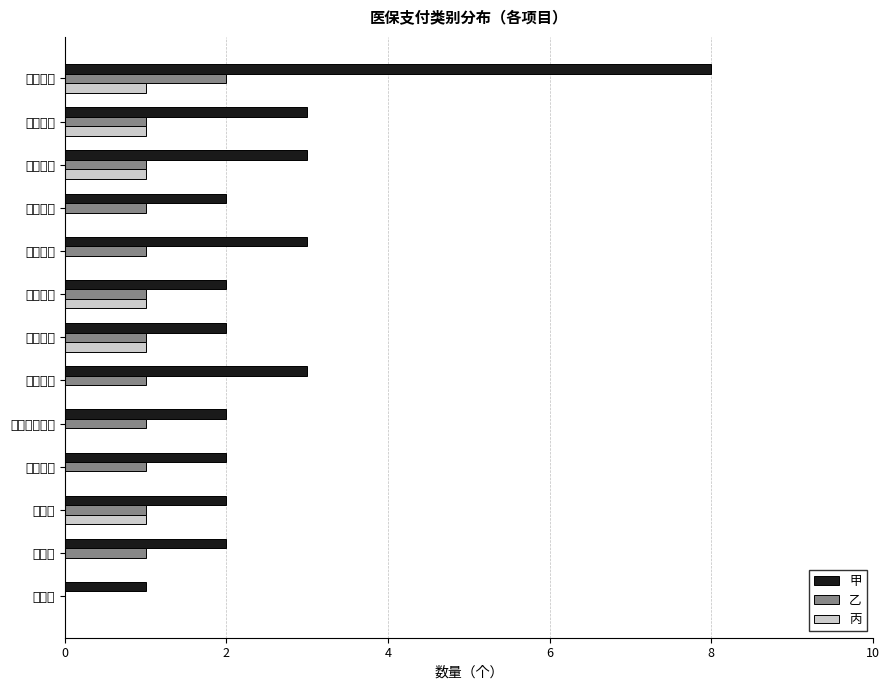

At how many categories does at least one series exceed 4?

1